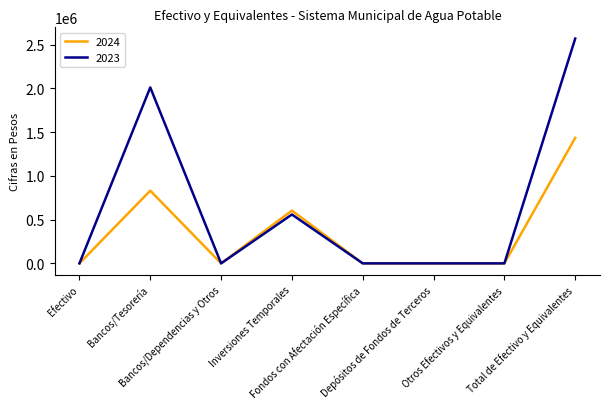

Where is the first local maximum for 2023?

Bancos/Tesorería